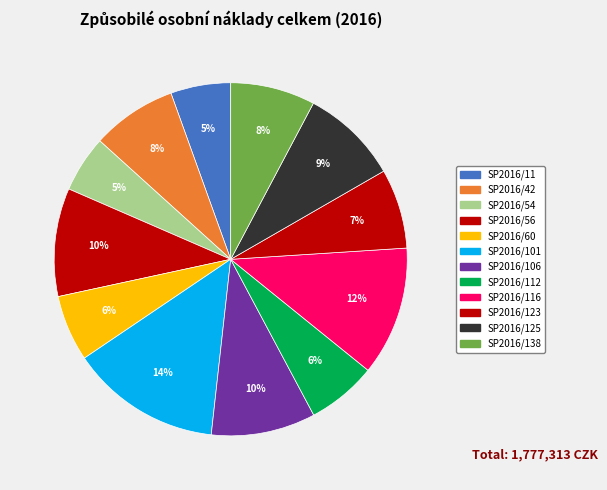

How many slices are in this pie chart?

12